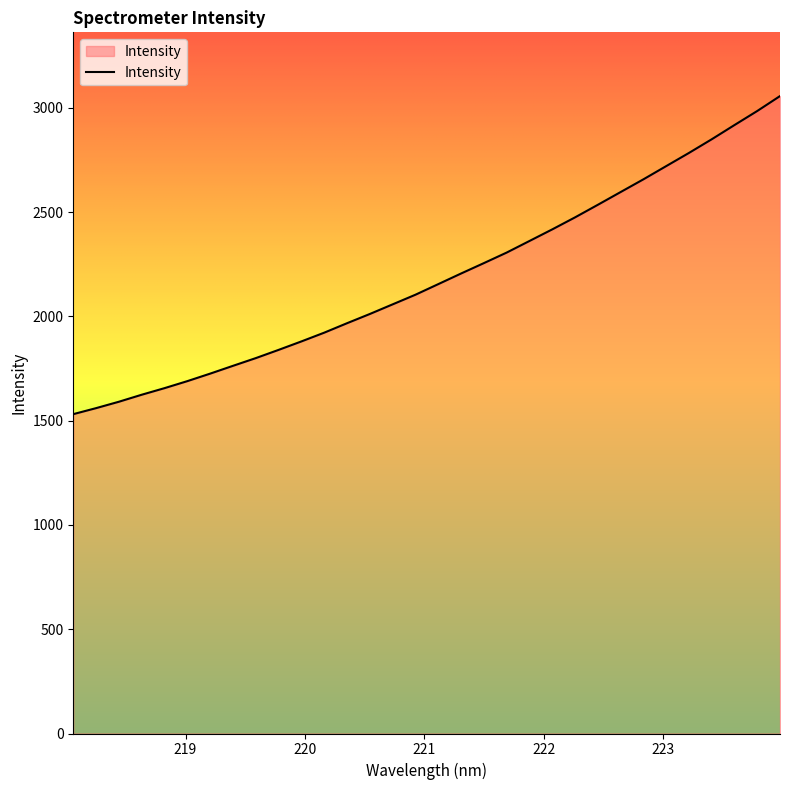

What is the difference between the maximum and minimum values?

1525.5